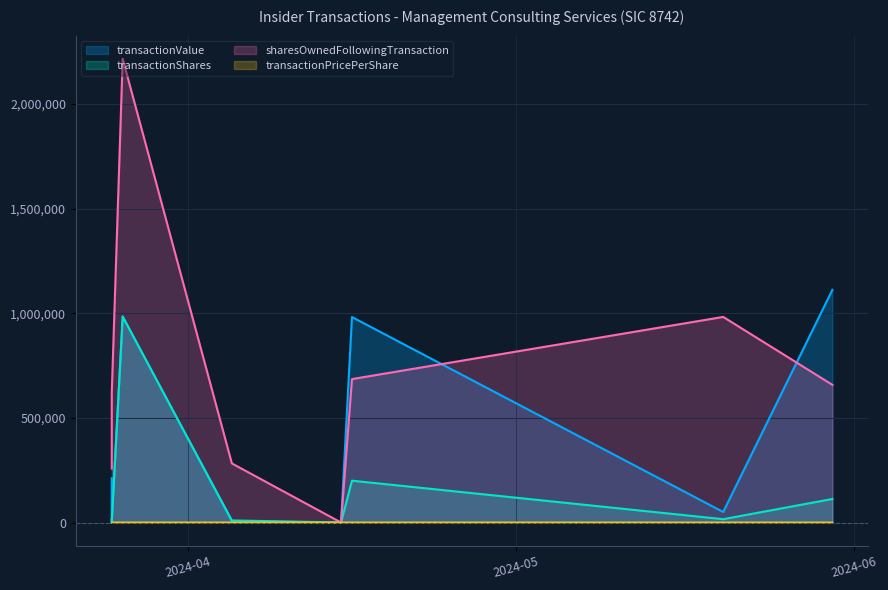

What value does the transactionPricePerShare series have at 2024-05-20?

3.1